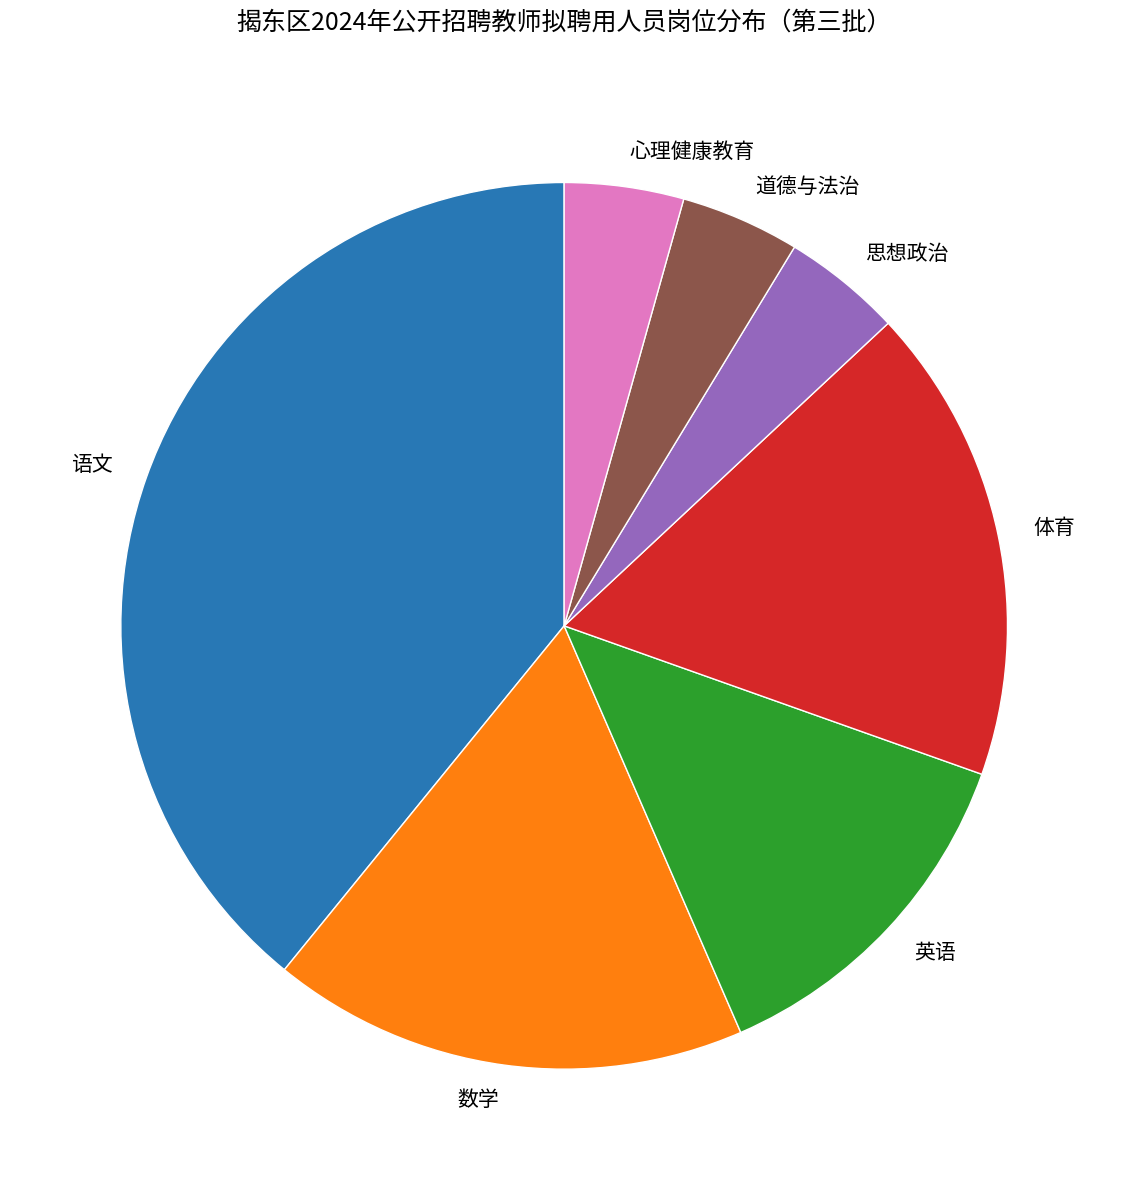

Approximately how many times larger is the value at 体育 compared to 英语?

1.3